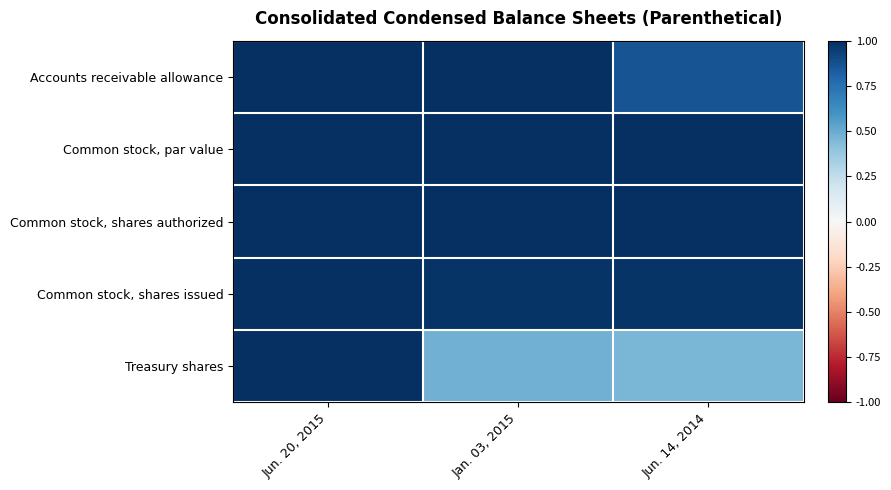

Which series has the widest spread of values?

Treasury shares